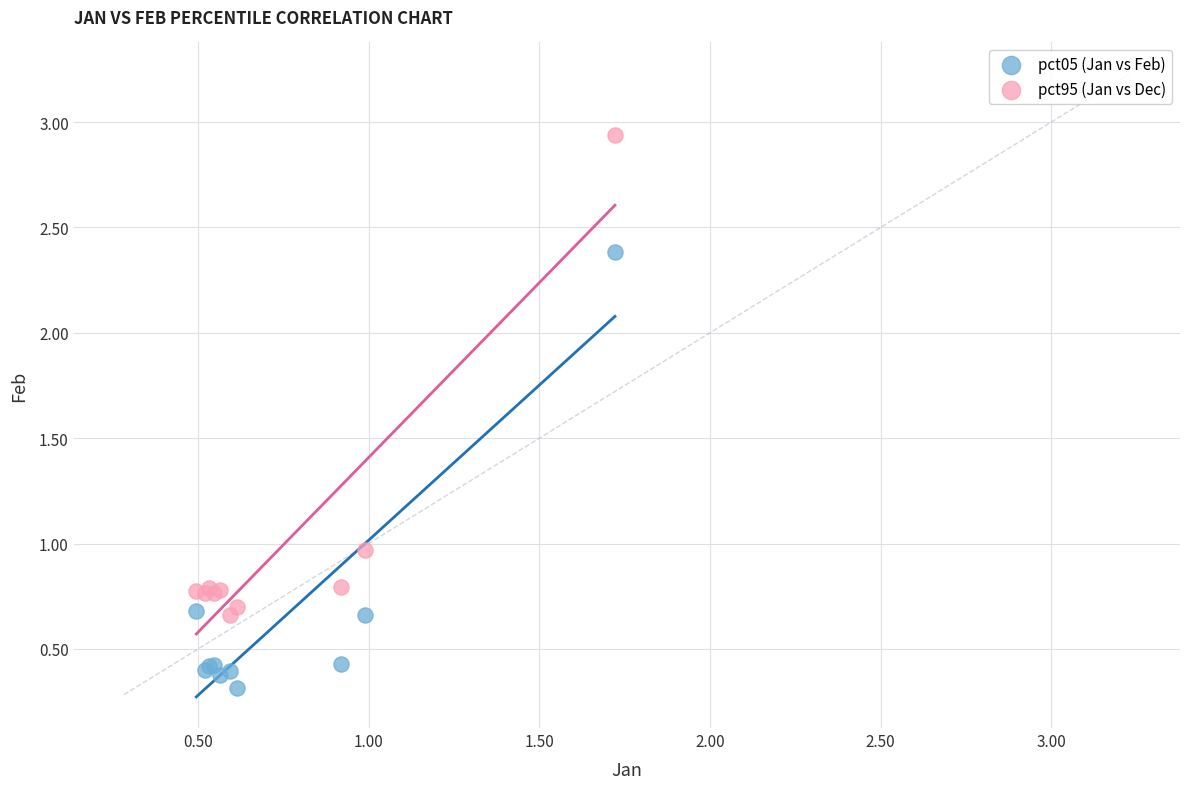

What are all the series names shown in the legend?

pct05 (Jan vs Feb), pct95 (Jan vs Dec)